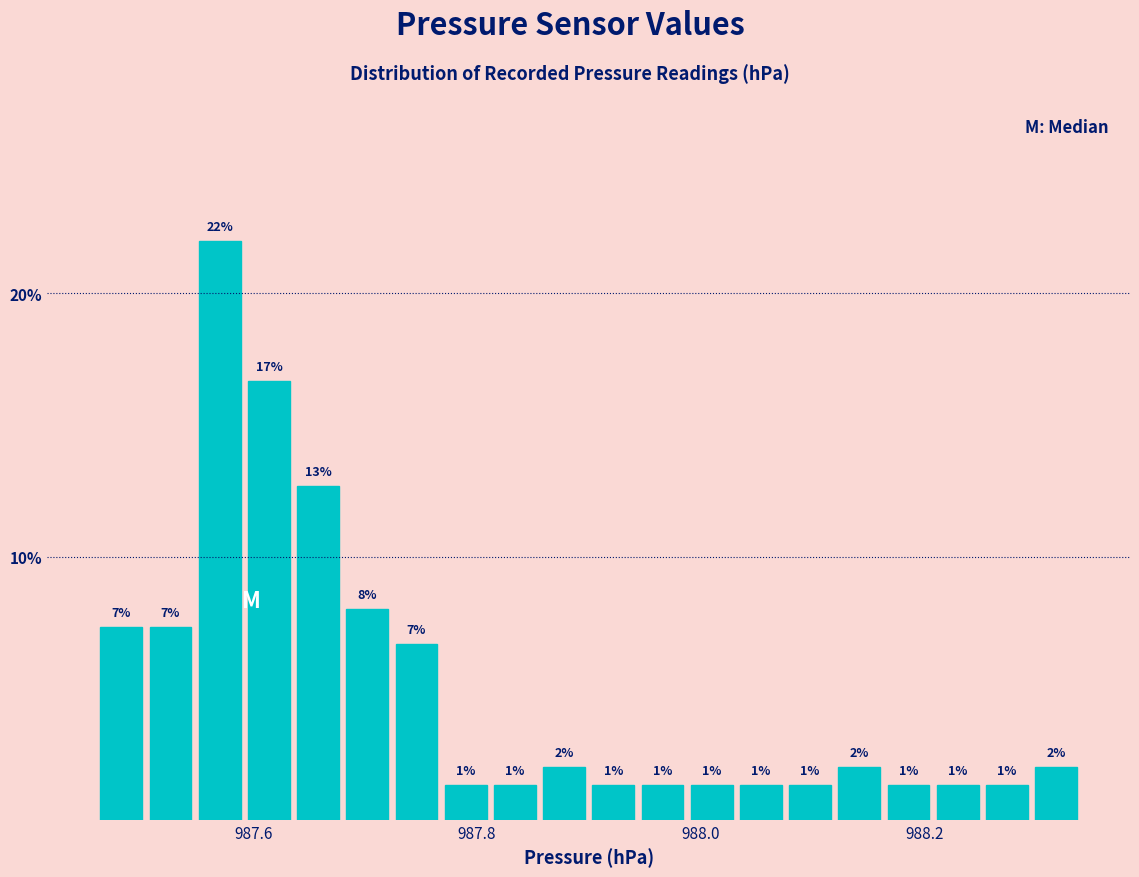

Read against the x-axis, roughly where is the centre of the tallest bar?

987.58